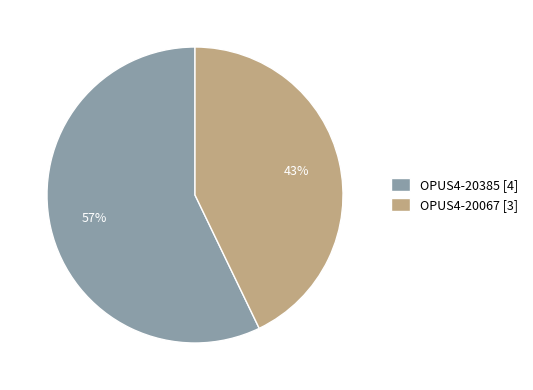

Is the sum of OPUS4-20067 [3] and OPUS4-20385 [4] greater than half?

Yes